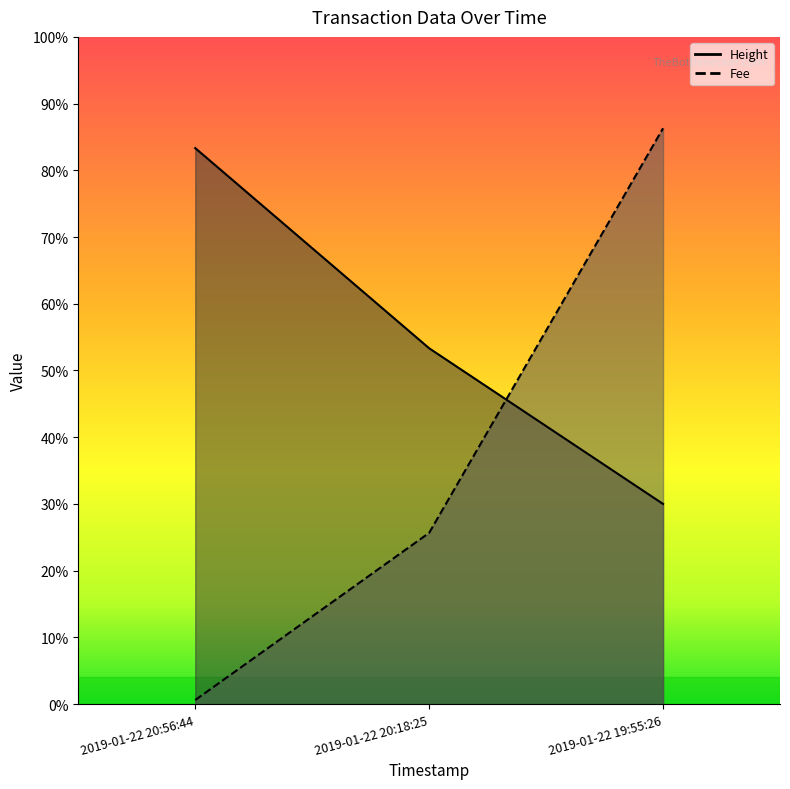

How many lines are shown in the chart?

2